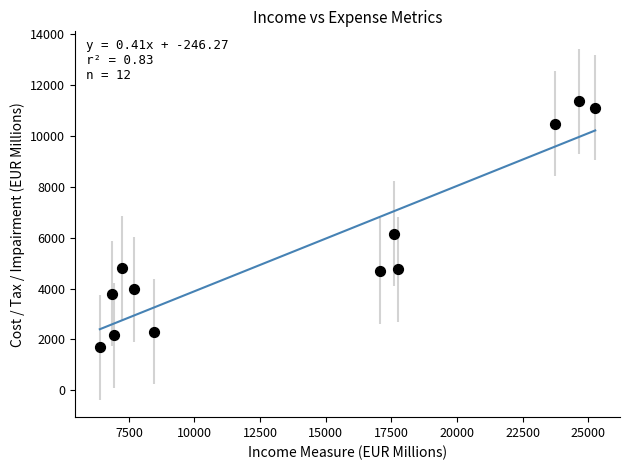

What Y value in the scatter plot is closest to 6532?

6151